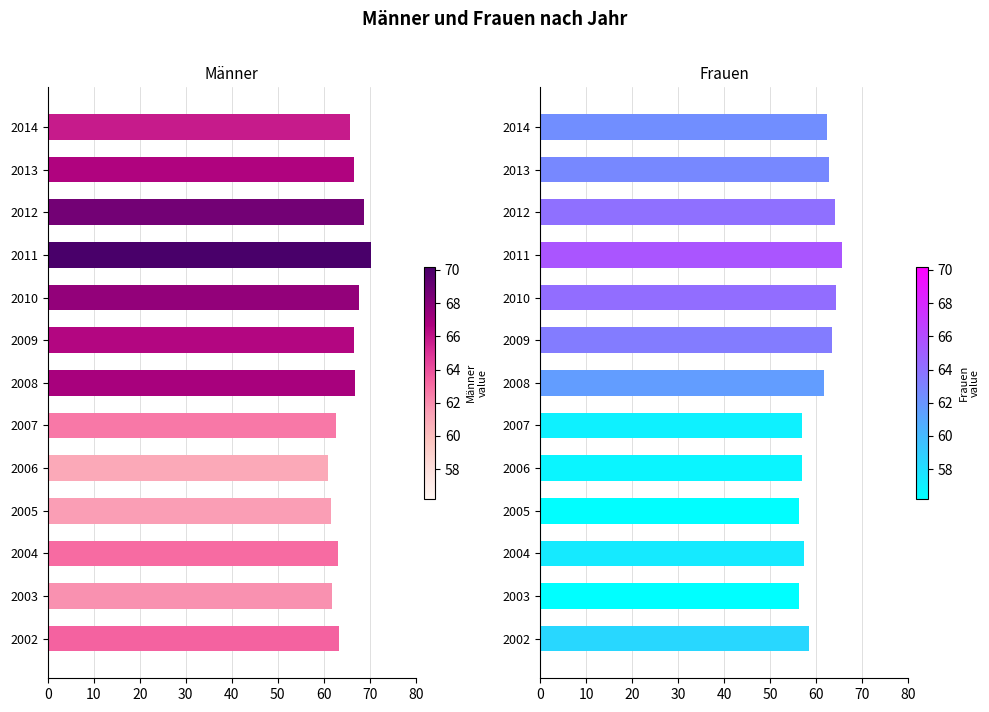

What is the average value of the Männer series?

65.1